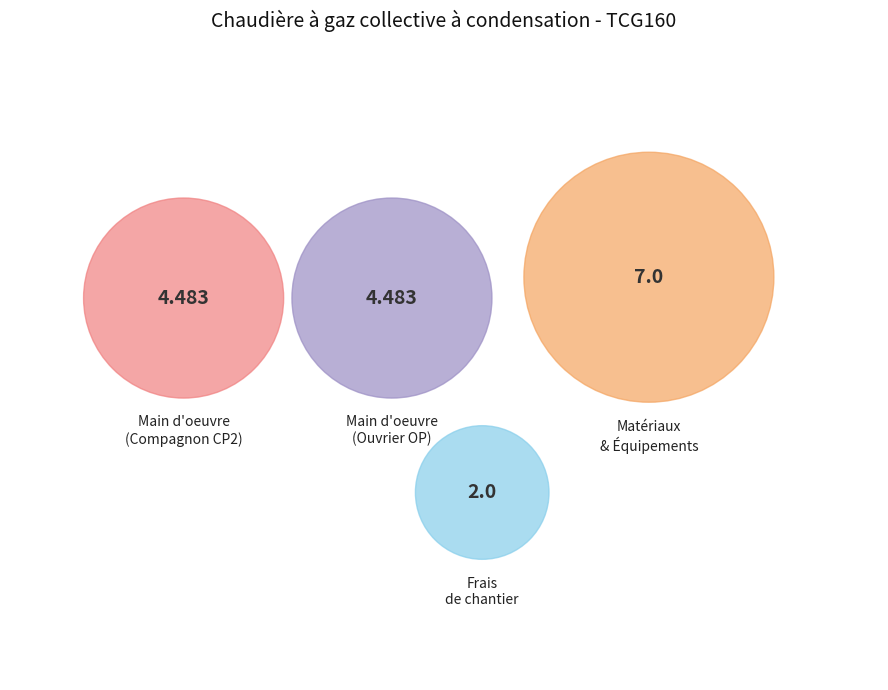

Does any single category account for the majority?

No